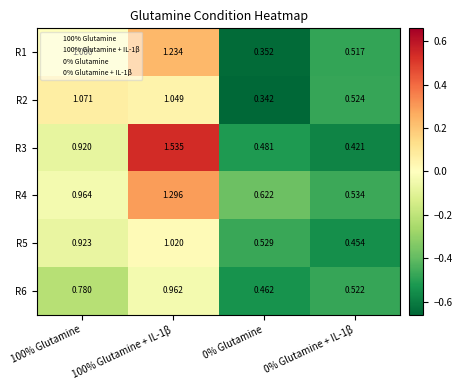

Which series has the largest total across all categories?

R4